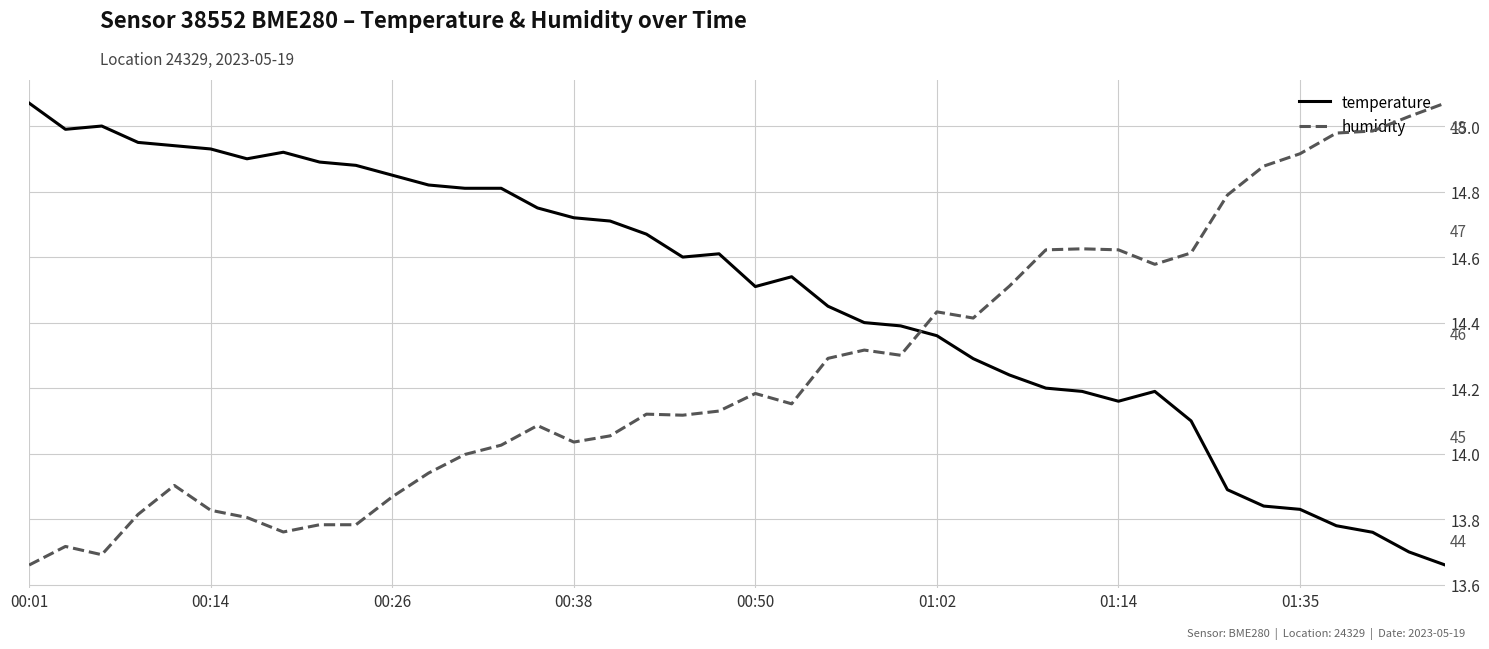

At how many categories does at least one series exceed 34?

40